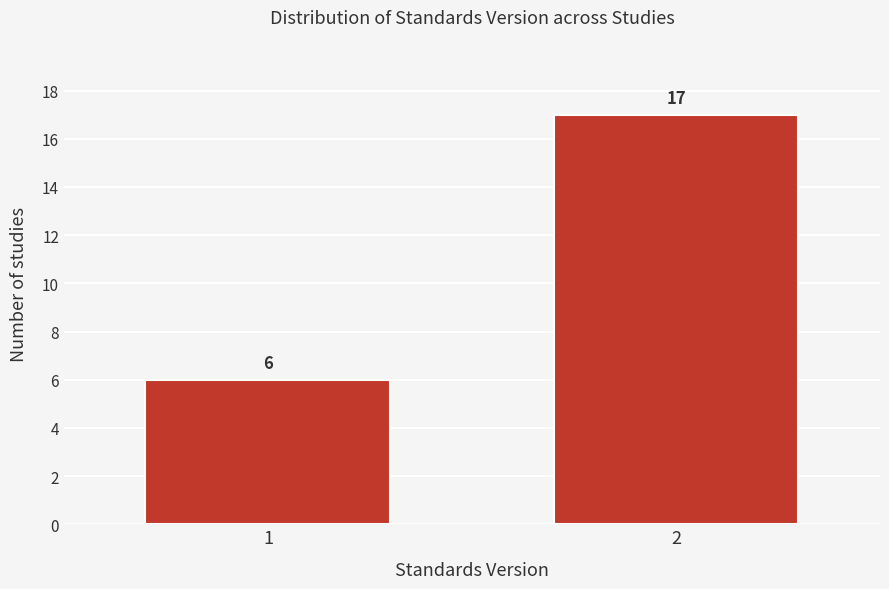

Reading right to left, what are all the values shown in this chart?

2=17	1=6